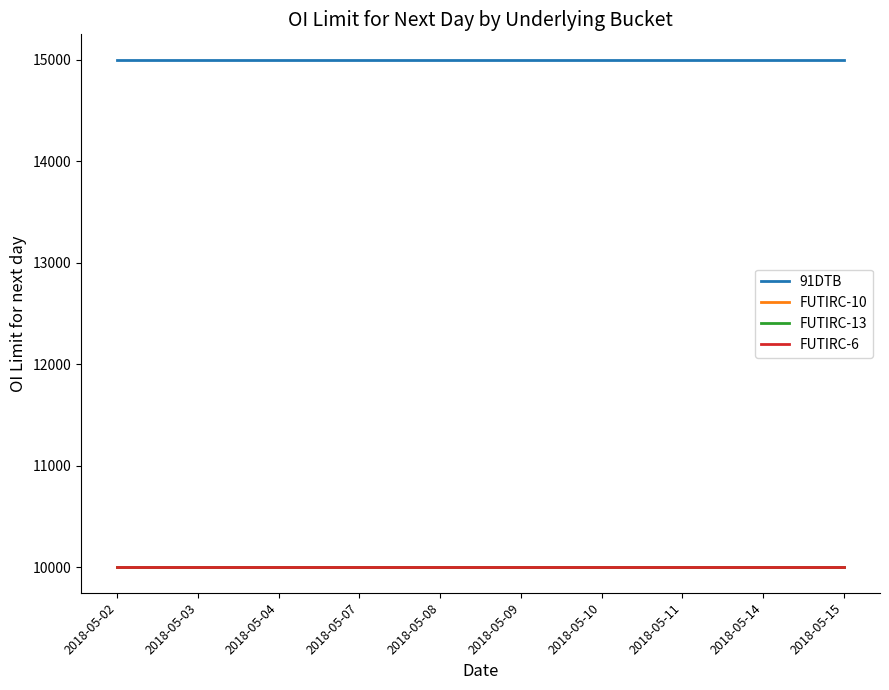

Does the chart display data point markers on the line(s)?

No